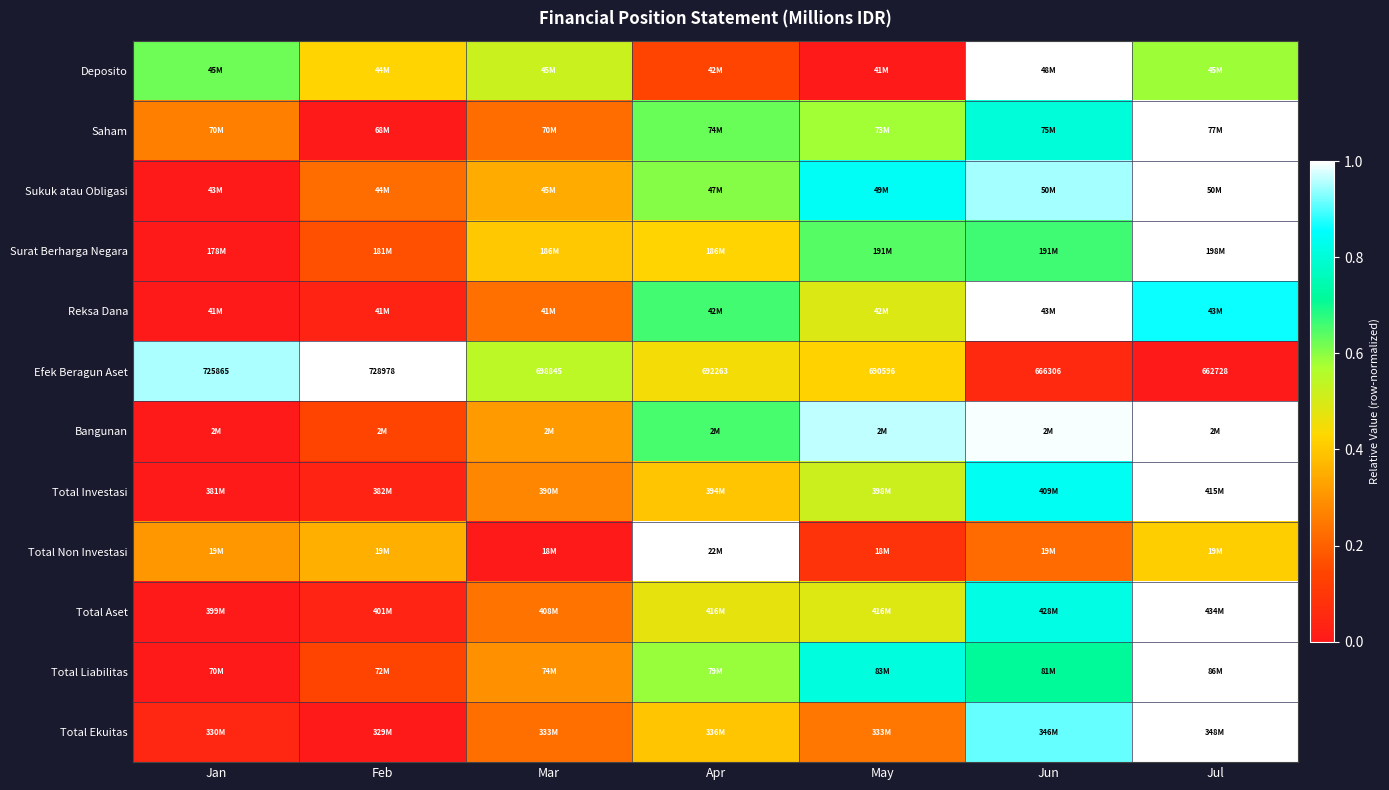

At which label is Efek Beragun Aset closest to 695853?

Mar